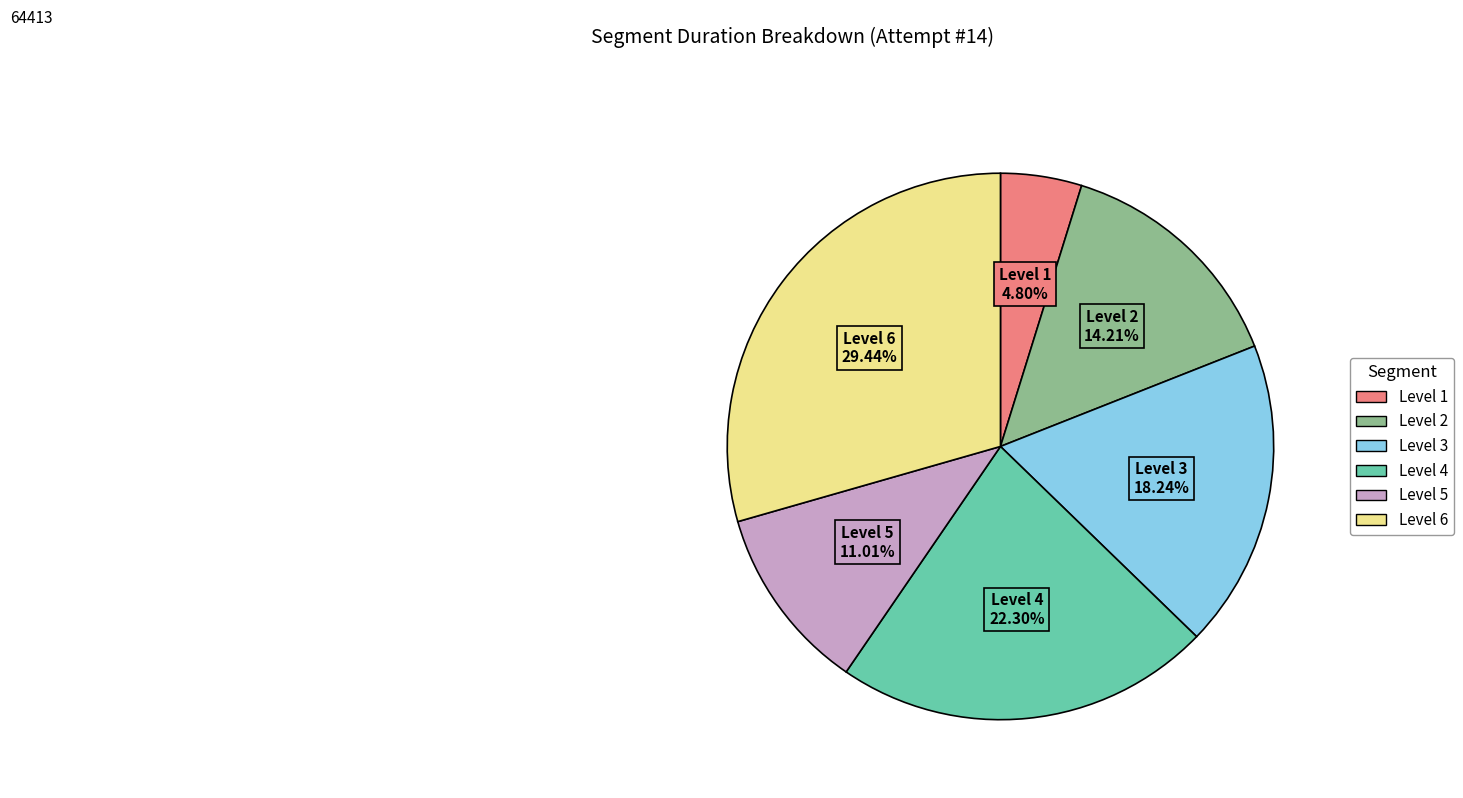

Does any single category account for the majority?

No